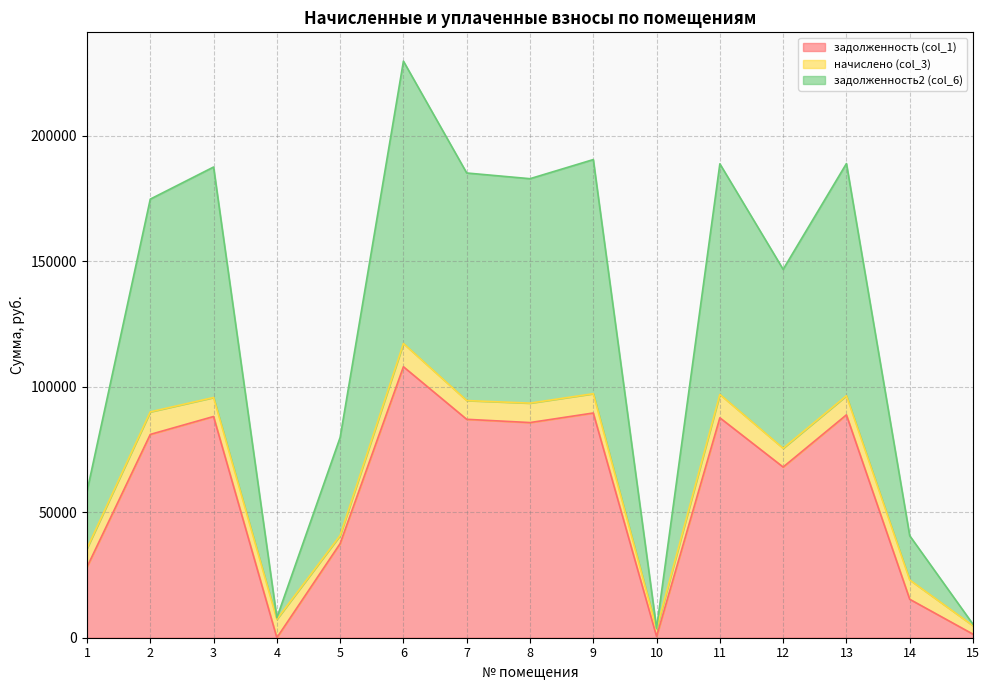

Which series has the largest range (max minus min)?

задолженность2 (col_6)